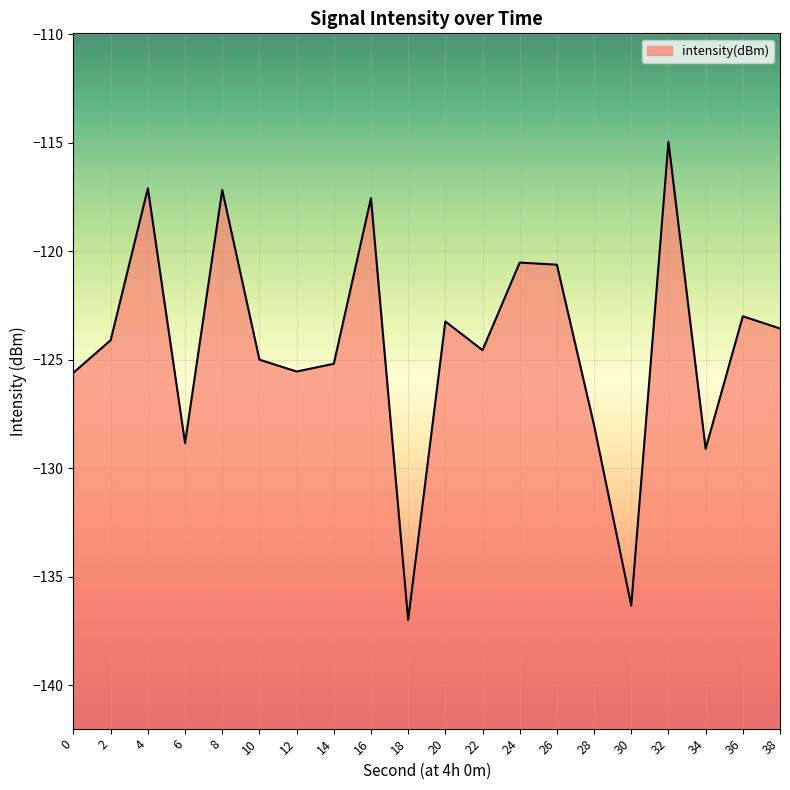

Reading left to right, transcribe all the data shown in this chart.

-125.6	-124.1	-117.1	-128.8	-117.2	-125.0	-125.5	-125.2	-117.6	-137.0	-123.2	-124.6	-120.5	-120.6	-128.0	-136.3	-115.0	-129.1	-123.0	-123.6